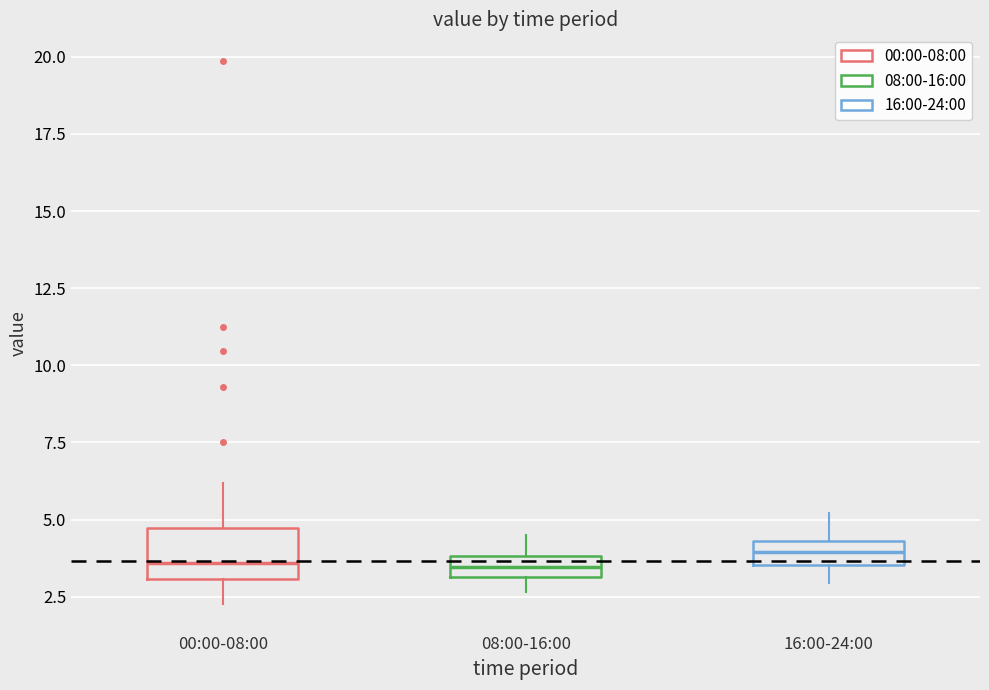

Where does the lower whisker of the box for 16:00-24:00 end on the y-axis? The values are not printed on the chart, so give them approximately, as read against the axis.

3.0